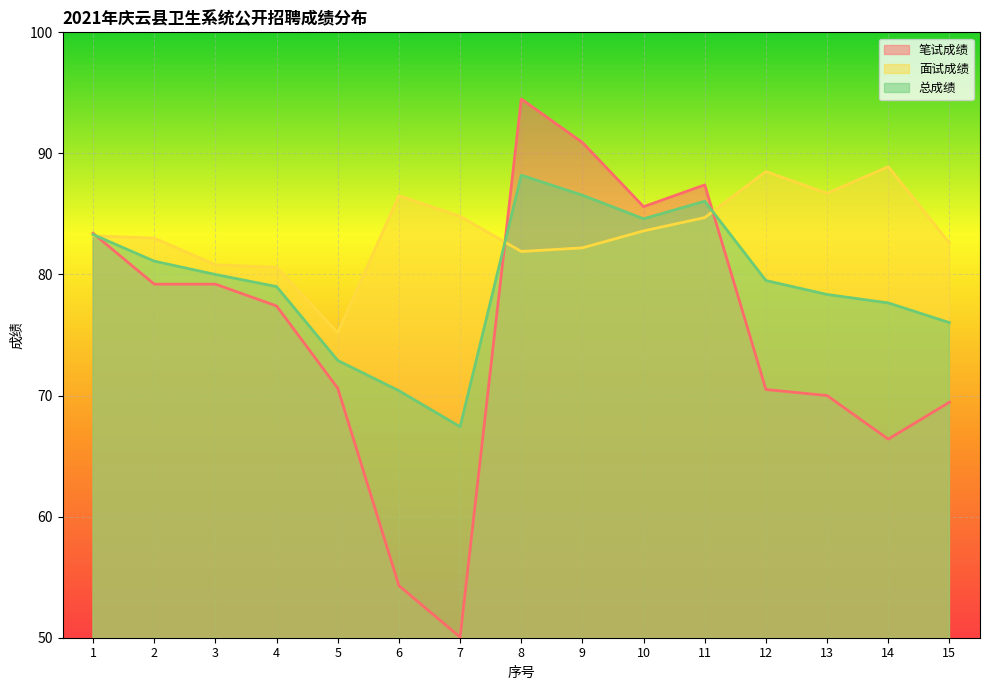

After their last crossing, which series has the higher values: 总成绩 or 面试成绩?

面试成绩